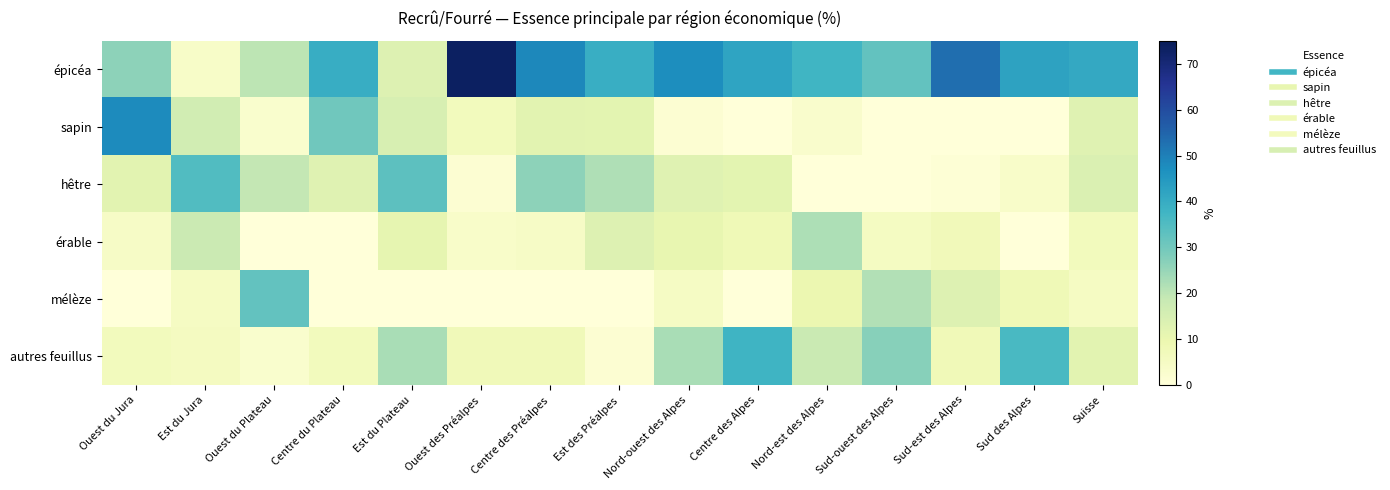

Between Centre du Plateau and Sud-est des Alpes, which series saw the biggest shift?

sapin